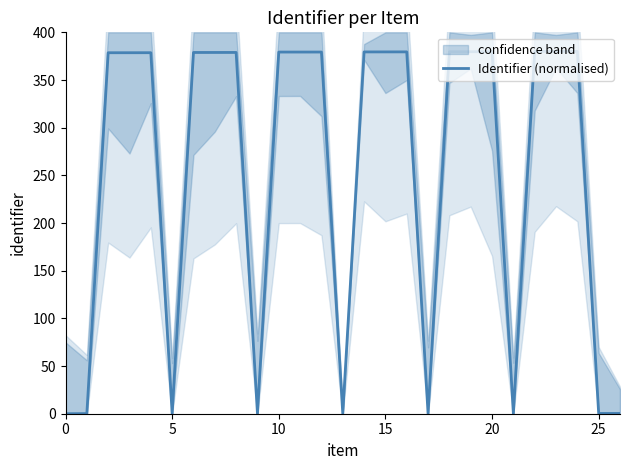

Reading left to right, extract all data points from this chart.

0.0	0.2	378.6	378.6	378.6	0.2	378.9	378.9	378.9	0.2	379.3	379.3	379.3	0.2	379.4	379.5	379.5	0.2	379.7	379.7	379.7	0.2	380.0	380.0	380.0	0.3	0.3